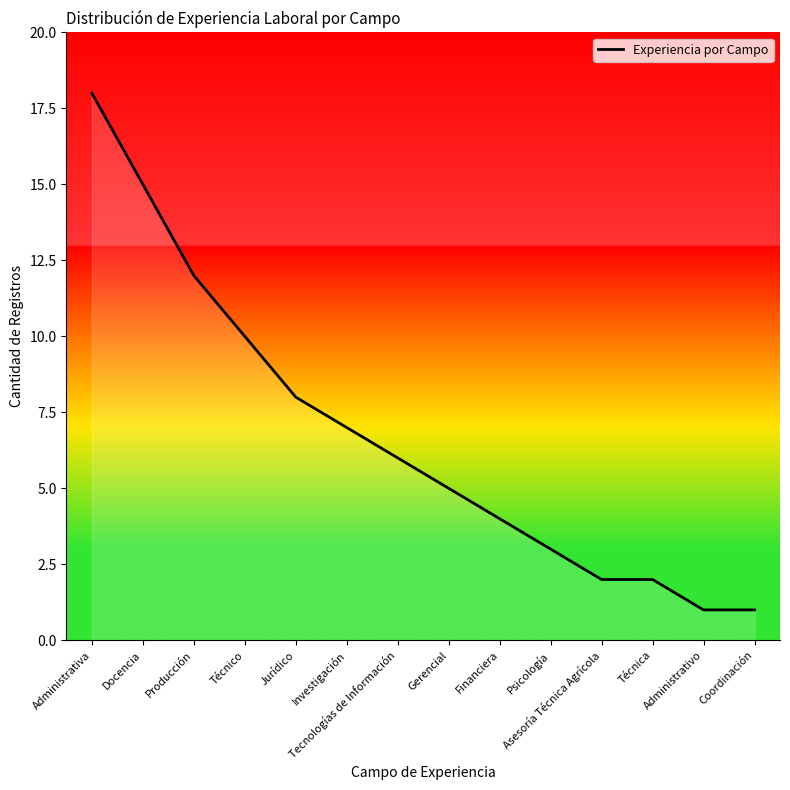

What is the difference between the second highest and minimum values?

14